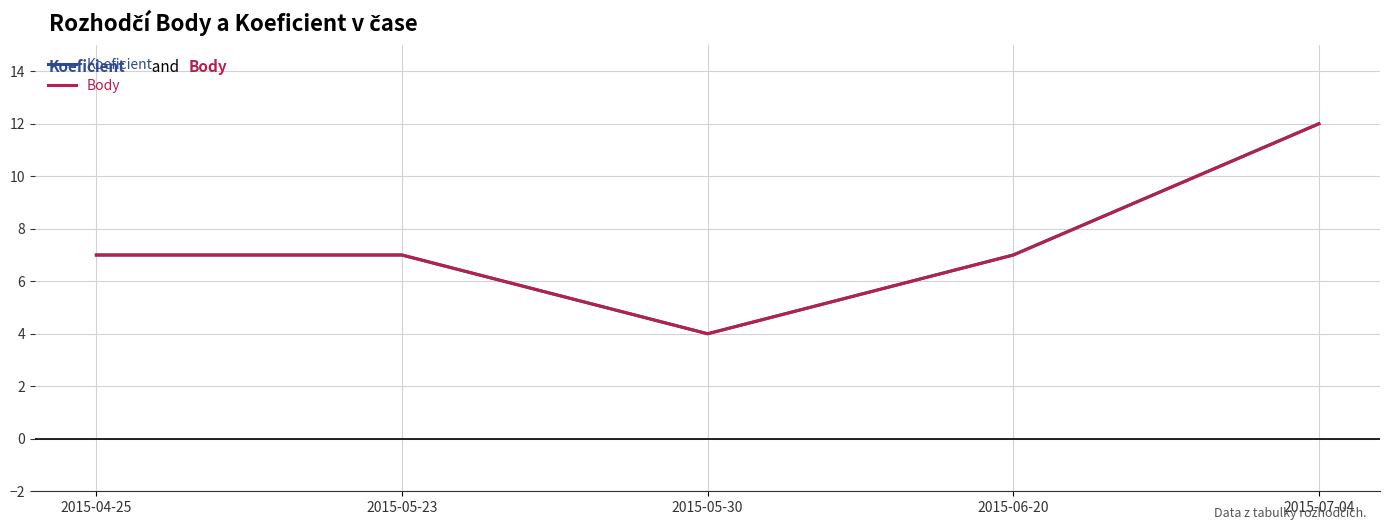

Is it true that Koeficient equals 2 at 2015-06-20?

False